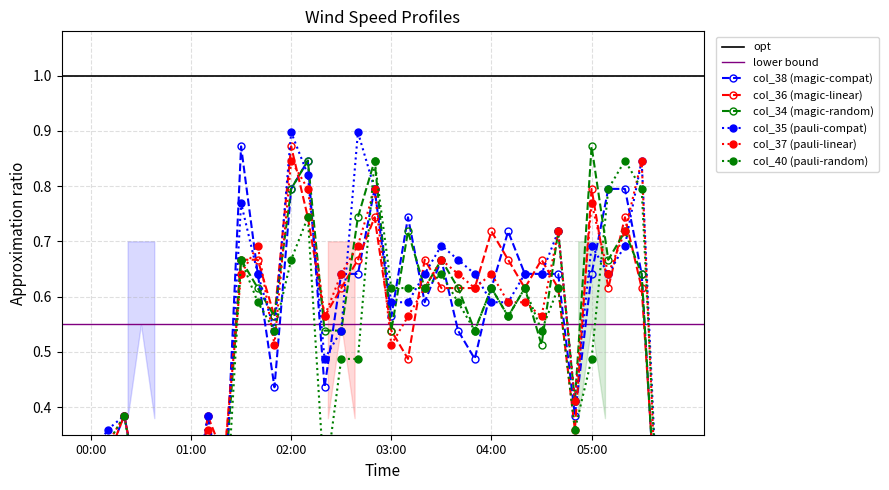

What is the difference between the second highest and minimum values in the col_37 series?

0.7